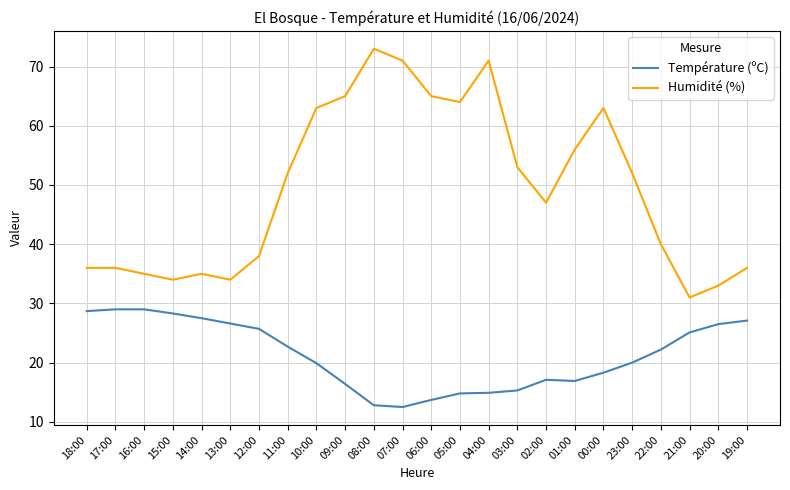

True or false: Humidité (%) has a value of 50.7 at 21:00.

False